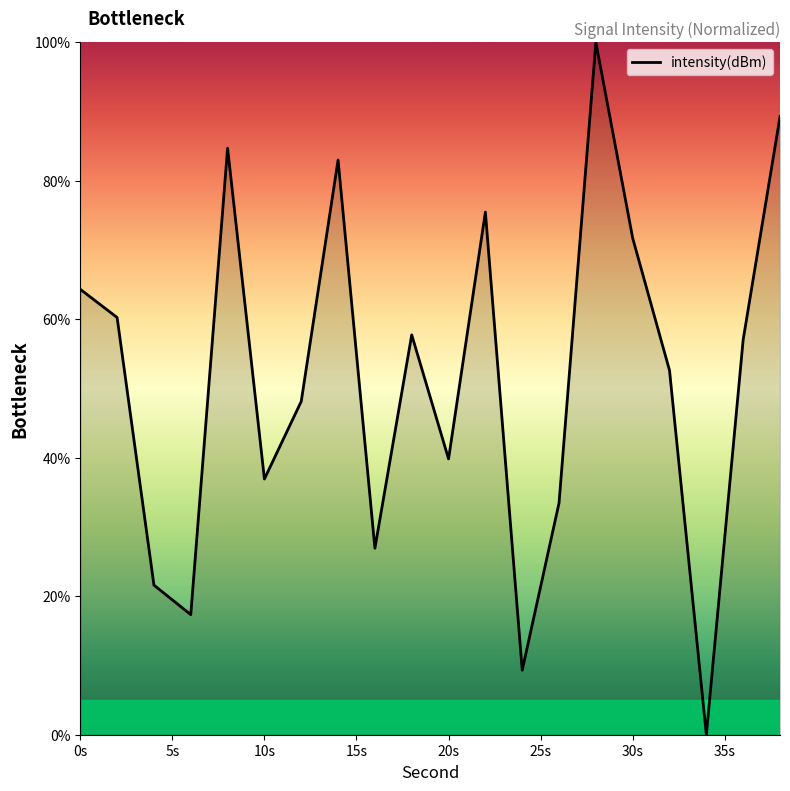

What is the maximum value shown in the chart?

100.0